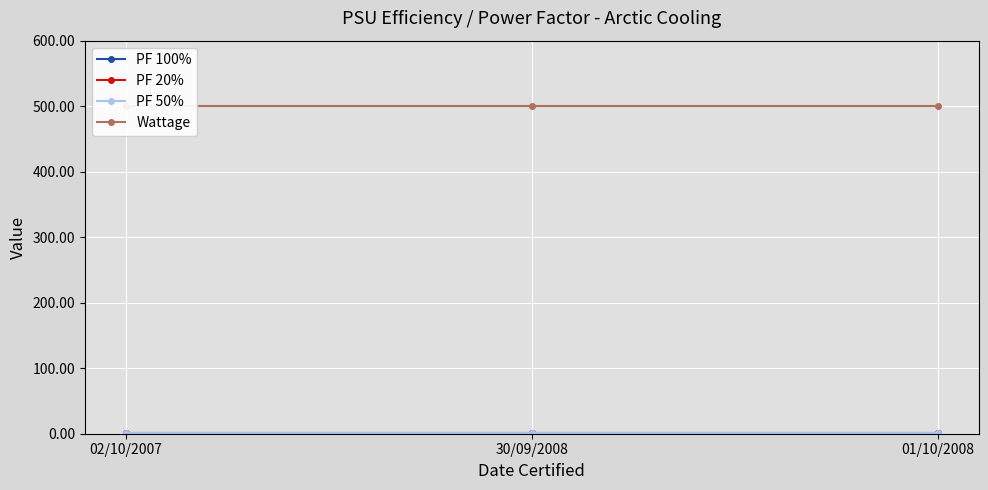

List the labels in order of PF 20% value, largest first.

02/10/2007, 30/09/2008, 01/10/2008